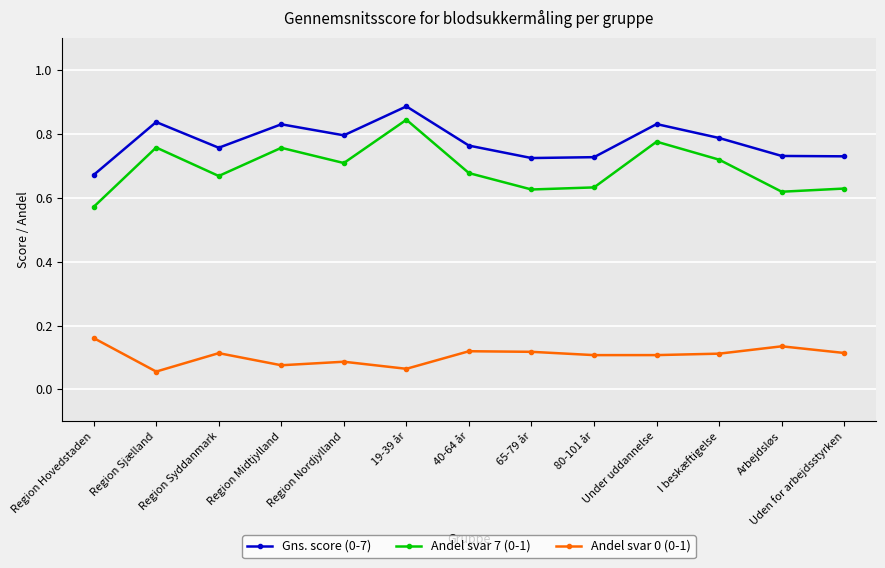

What is the sum of all Andel svar 0 (0-1) values?

1.4